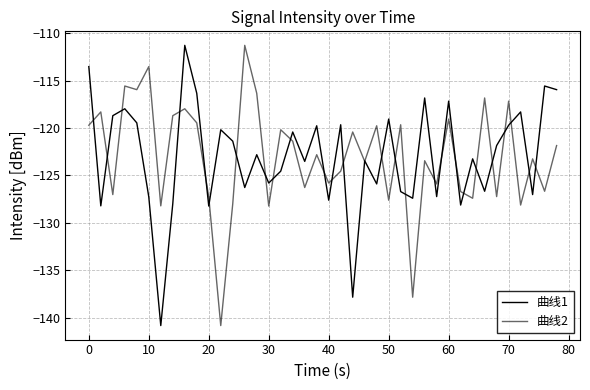

How many lines are shown in the chart?

2